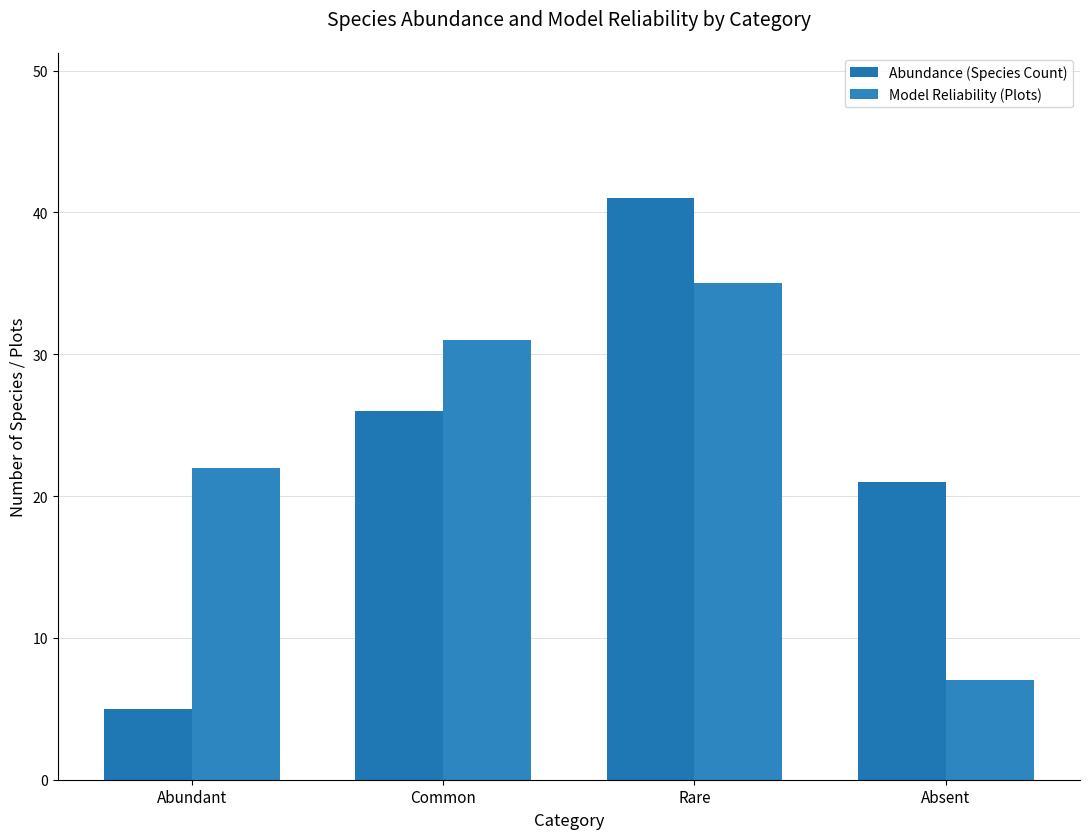

Which series changed the most between Common and Rare?

Abundance (Species Count)